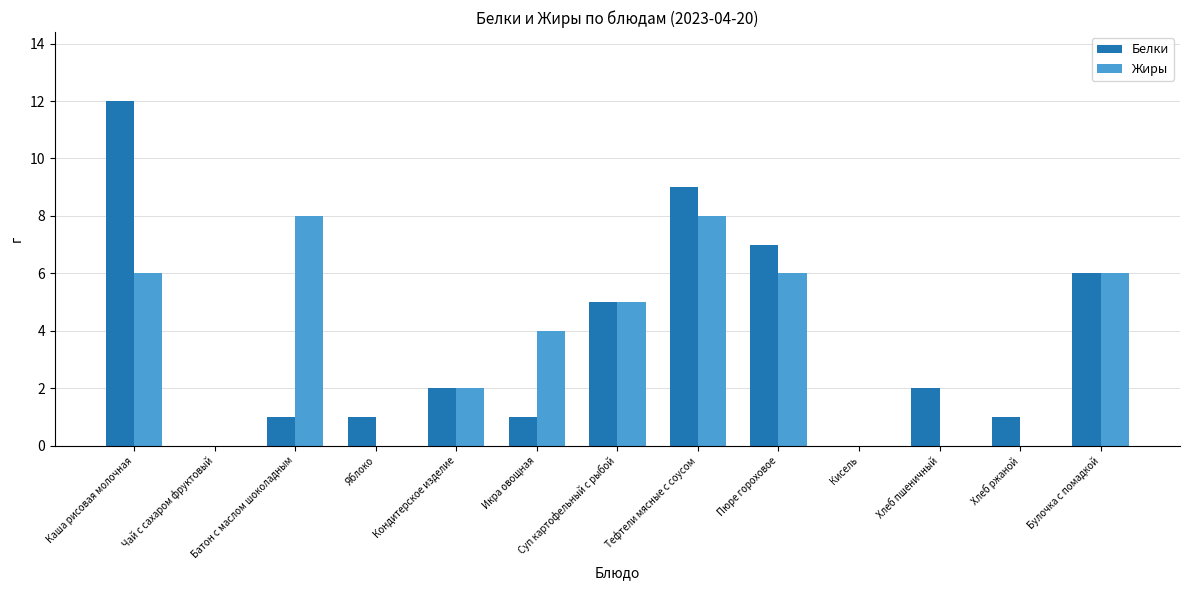

At which category is the sum across all series the highest?

Каша рисовая молочная